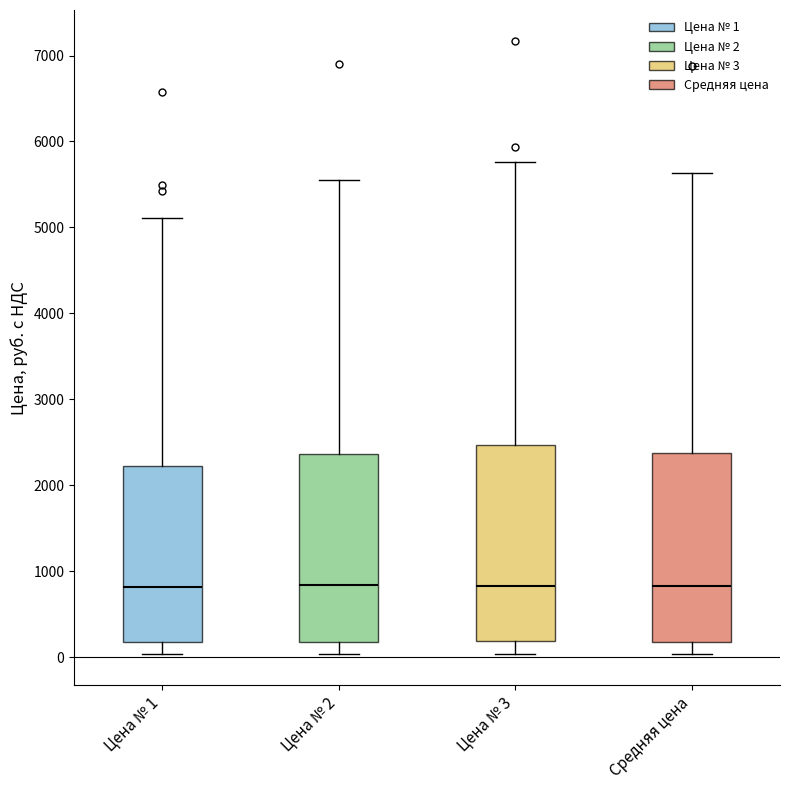

Reading left to right, transcribe this box plot: for each box, give where its median line is, the range the box spans, and where its two whiskers end, as read against the y-axis. The values are not printed on the chart, so give them approximately, as read against the axis.

Цена № 1: median 800, box 200 to 2200, whiskers 0 to 5100
Цена № 2: median 800, box 200 to 2400, whiskers 0 to 5600
Цена № 3: median 800, box 200 to 2500, whiskers 0 to 5800
Средняя цена: median 800, box 200 to 2400, whiskers 0 to 5600